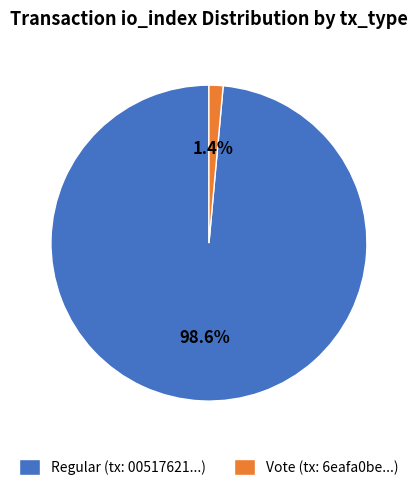

Does Vote (tx: 6eafa0be...) represent more than half of the total?

No